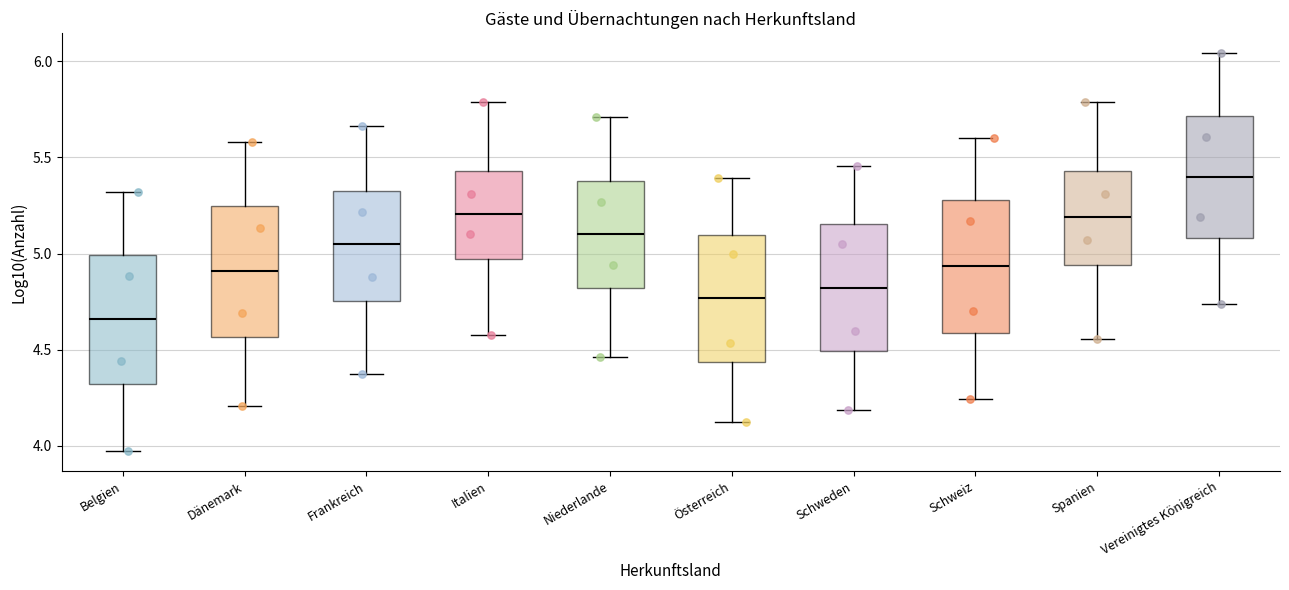

Where is the upper edge of the box for Frankreich on the y-axis? The values are not printed on the chart, so give them approximately, as read against the axis.

5.35